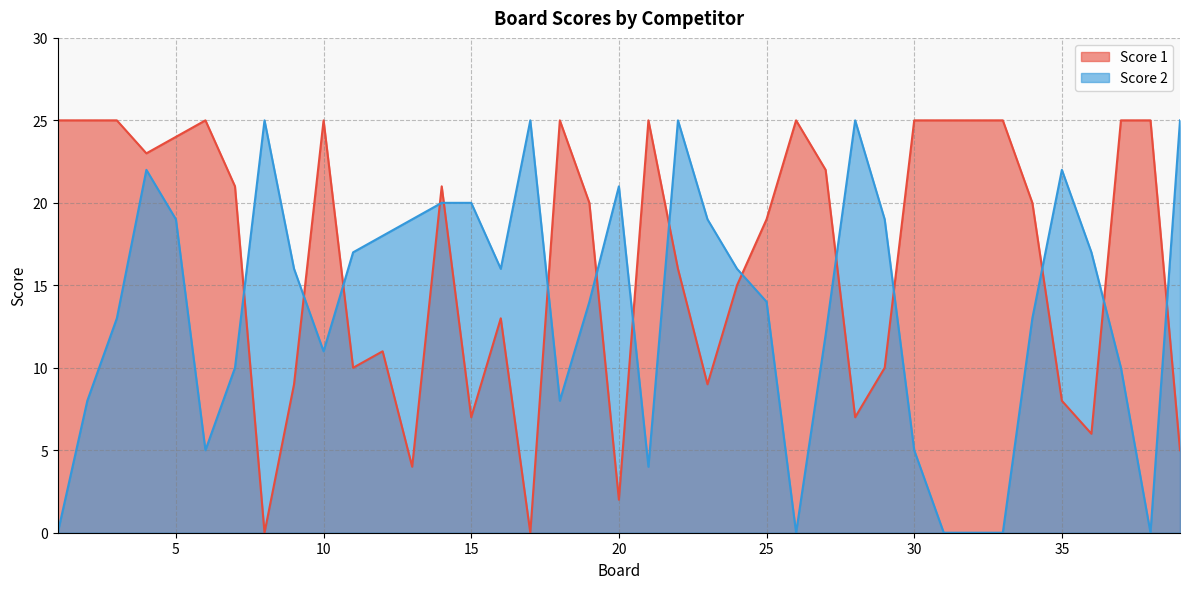

Where do Score 2 and Score 1 first cross each other?

7 and 8